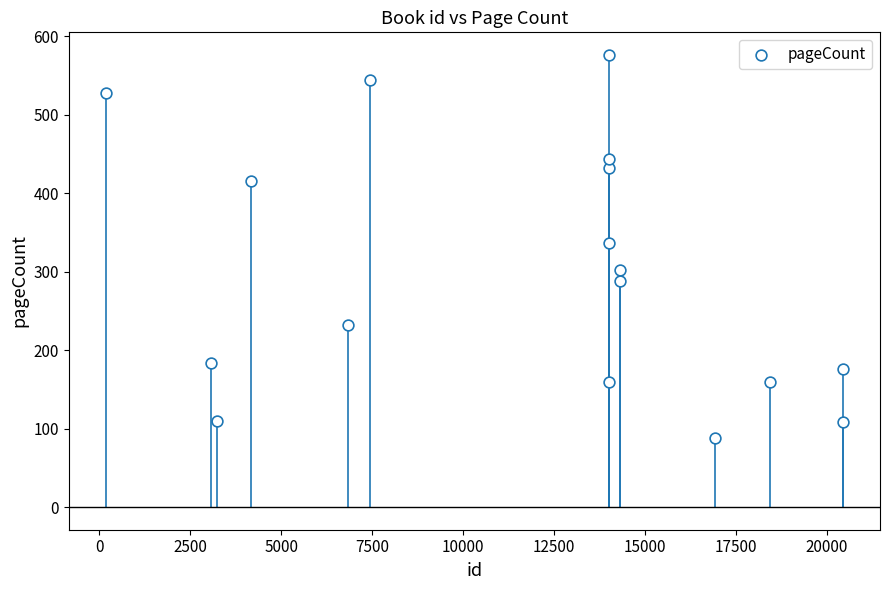

What is the range of Y values (max minus min)?

488